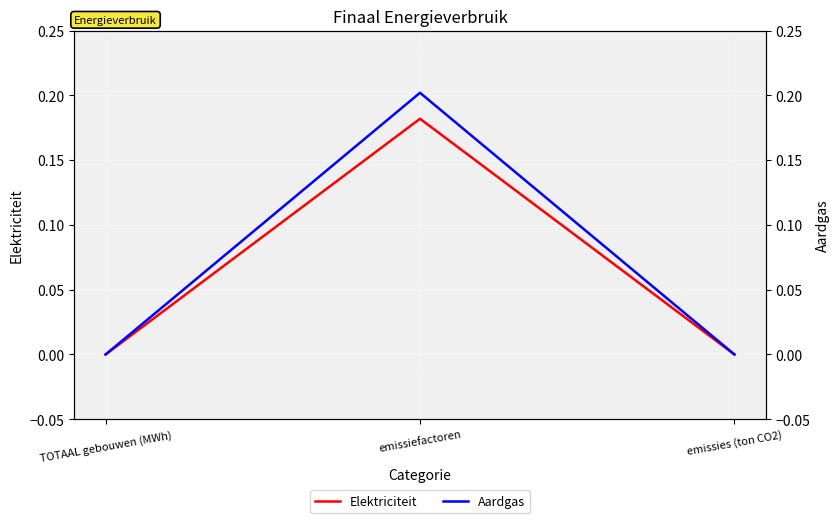

Reading left to right, extract all data points from this chart.

Elektriciteit: TOTAAL gebouwen (MWh)=0.0	emissiefactoren=0.2	emissies (ton CO2)=0.0
Aardgas: TOTAAL gebouwen (MWh)=0.0	emissiefactoren=0.2	emissies (ton CO2)=0.0